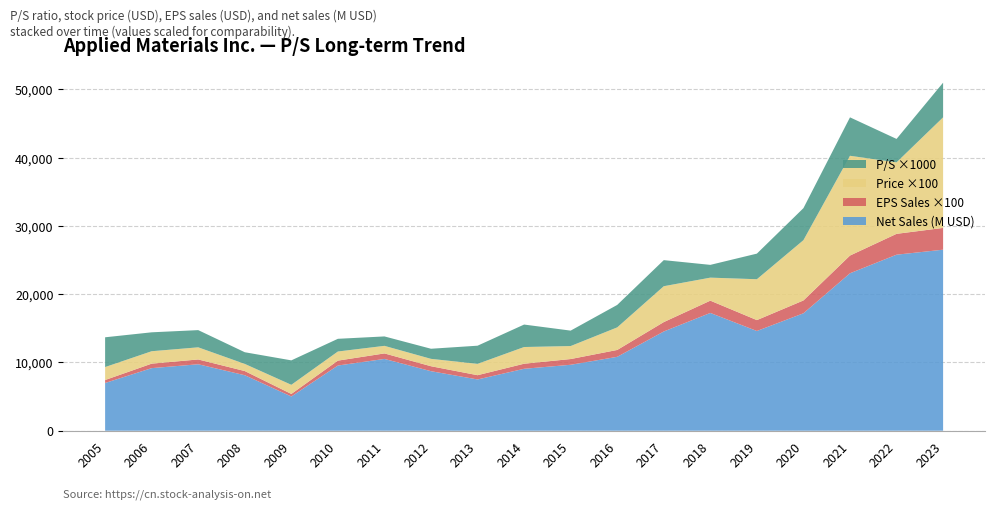

Reading left to right, extract all data points from this chart.

P/S: 2005=4.4	2006=2.8	2007=2.5	2008=1.7	2009=3.6	2010=1.9	2011=1.4	2012=1.5	2013=2.7	2014=3.3	2015=2.3	2016=3.3	2017=3.8	2018=1.9	2019=3.8	2020=4.7	2021=5.6	2022=3.4	2023=5.1
Price (USD): 2005=19.0	2006=18.2	2007=17.8	2008=10.4	2009=13.4	2010=13.4	2011=11.1	2012=10.8	2013=16.6	2014=24.5	2015=19.0	2016=33.1	2017=52.5	2018=33.7	2019=59.9	2020=88.3	2021=146.2	2022=104.7	2023=161.9
EPS Sales (USD): 2005=4.3	2006=6.6	2007=7.0	2008=6.1	2009=3.7	2010=7.2	2011=8.1	2012=7.3	2013=6.2	2014=7.4	2015=8.4	2016=10.1	2017=13.8	2018=18.0	2019=16.0	2020=18.8	2021=26.0	2022=30.6	2023=31.9
Net Sales (M USD): 2005=6992.0	2006=9167.0	2007=9735.0	2008=8129.0	2009=5014.0	2010=9549.0	2011=10517.0	2012=8719.0	2013=7509.0	2014=9072.0	2015=9659.0	2016=10825.0	2017=14537.0	2018=17253.0	2019=14608.0	2020=17202.0	2021=23063.0	2022=25785.0	2023=26517.0